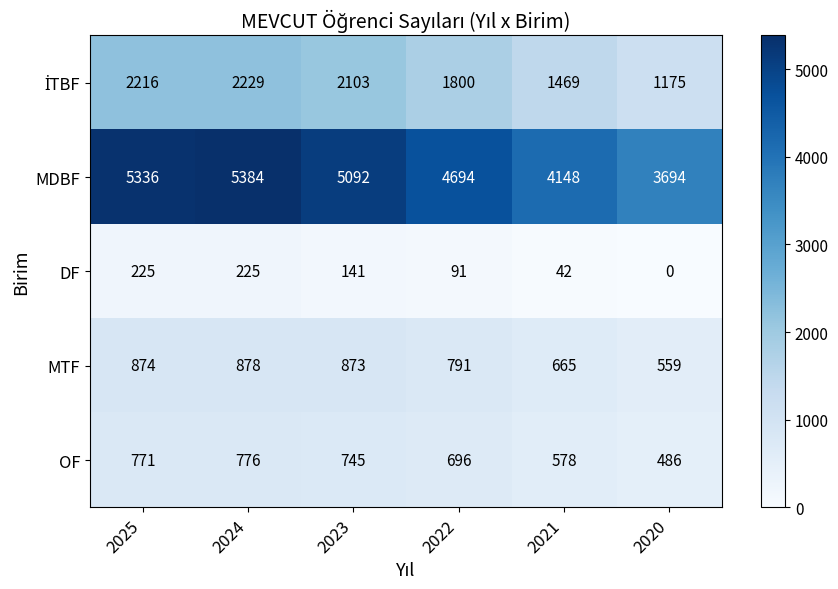

What is the approximate value of MTF at 2020, to the nearest 10?

560